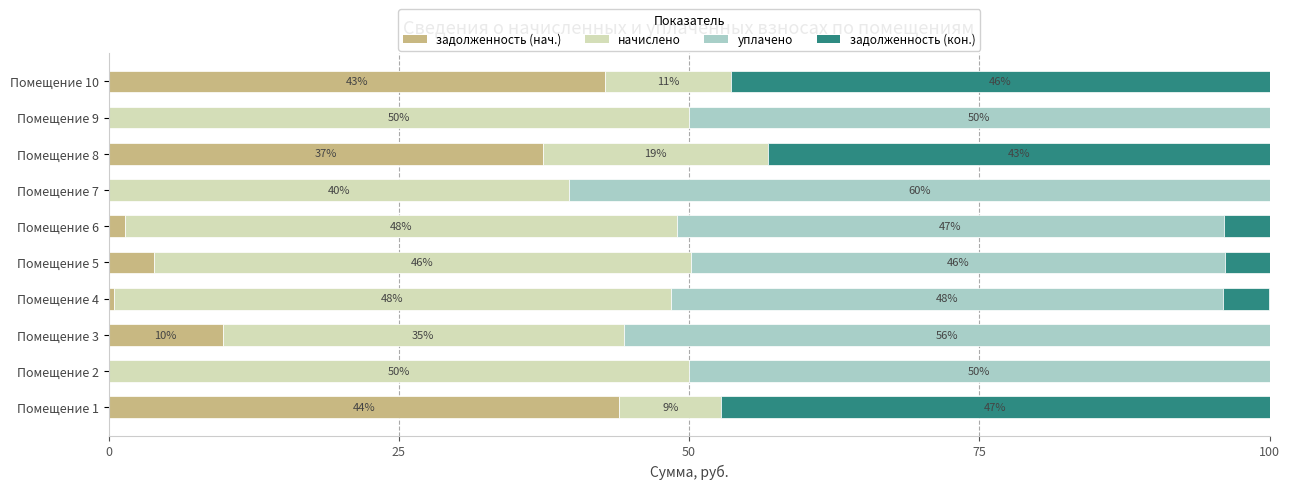

Is it true that задолженность (нач.) equals 51.7 at Помещение 8?

False